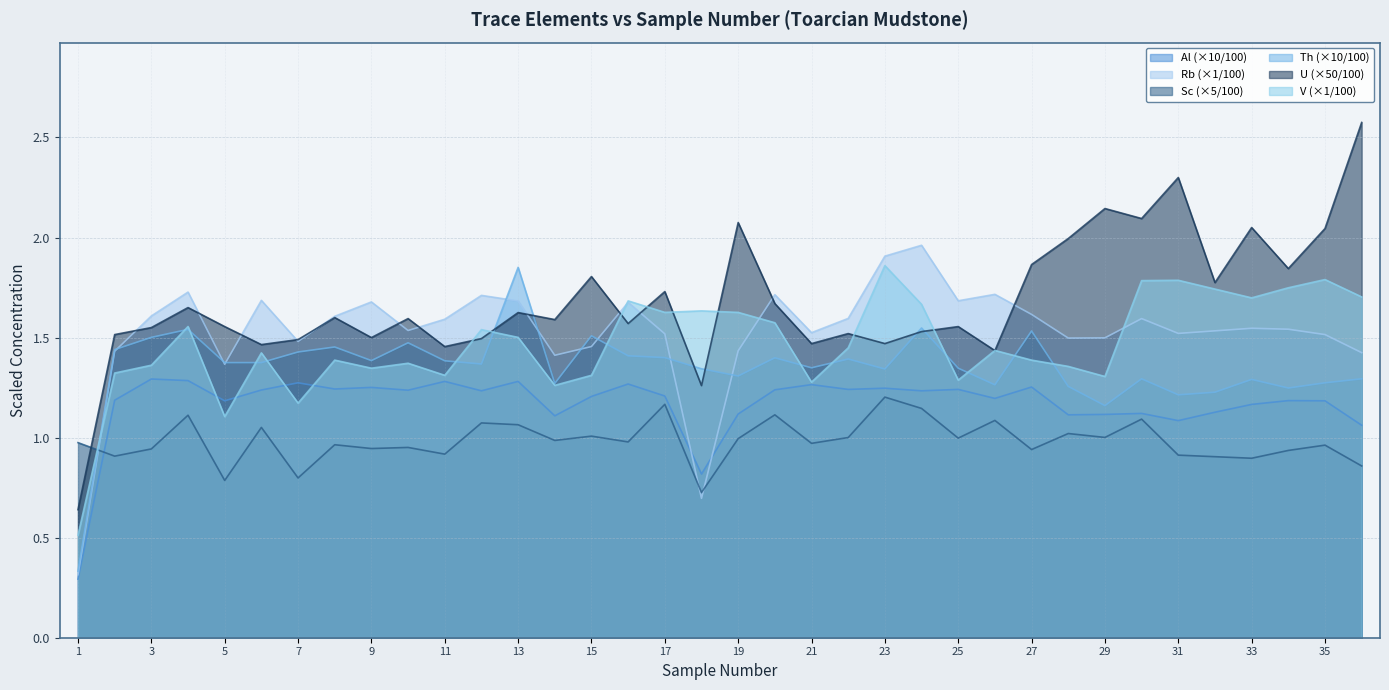

Which series changed the most between 12 and 27?

U